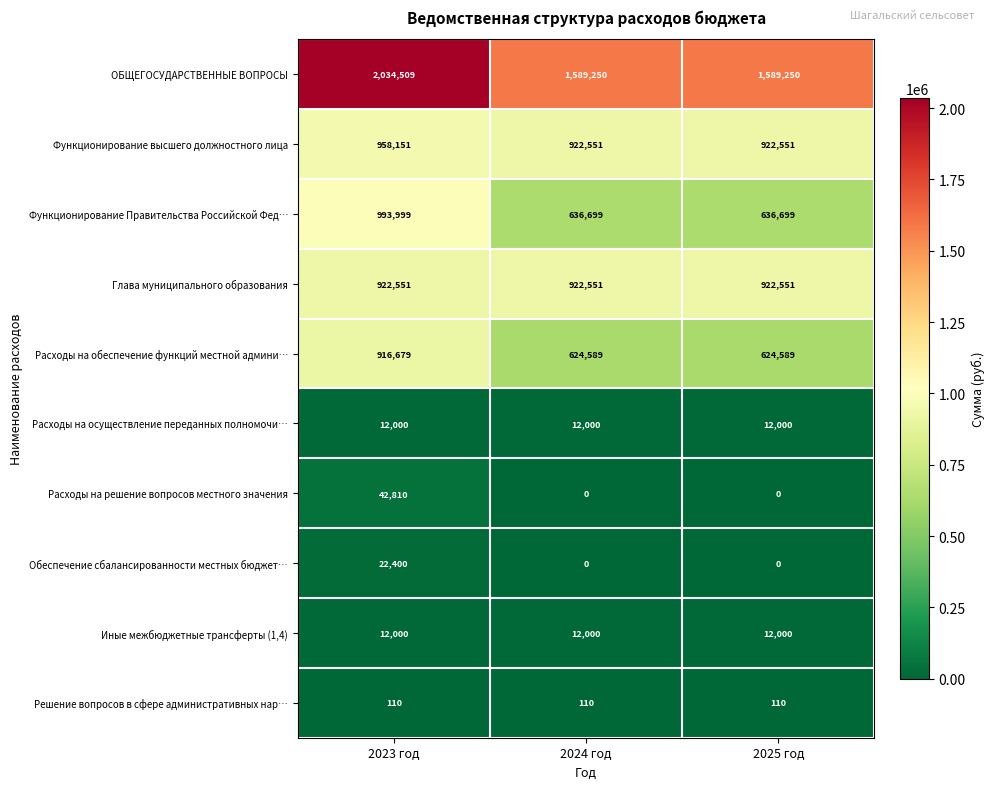

Reading left to right, list all the values displayed in this chart.

ОБЩЕГОСУДАРСТВЕННЫЕ ВОПРОСЫ: 2034509	1589250	1589250
Функционирование высшего должностного лица: 958151	922551	922551
Функционирование Правительства Российской Фед…: 993999	636699	636699
Глава муниципального образования: 922551	922551	922551
Расходы на обеспечение функций местной админи…: 916679	624589	624589
Расходы на осуществление переданных полномочи…: 12000	12000	12000
Расходы на решение вопросов местного значения: 42810	0	0
Обеспечение сбалансированности местных бюджет…: 22400	0	0
Иные межбюджетные трансферты (1,4): 12000	12000	12000
Решение вопросов в сфере административных нар…: 110	110	110